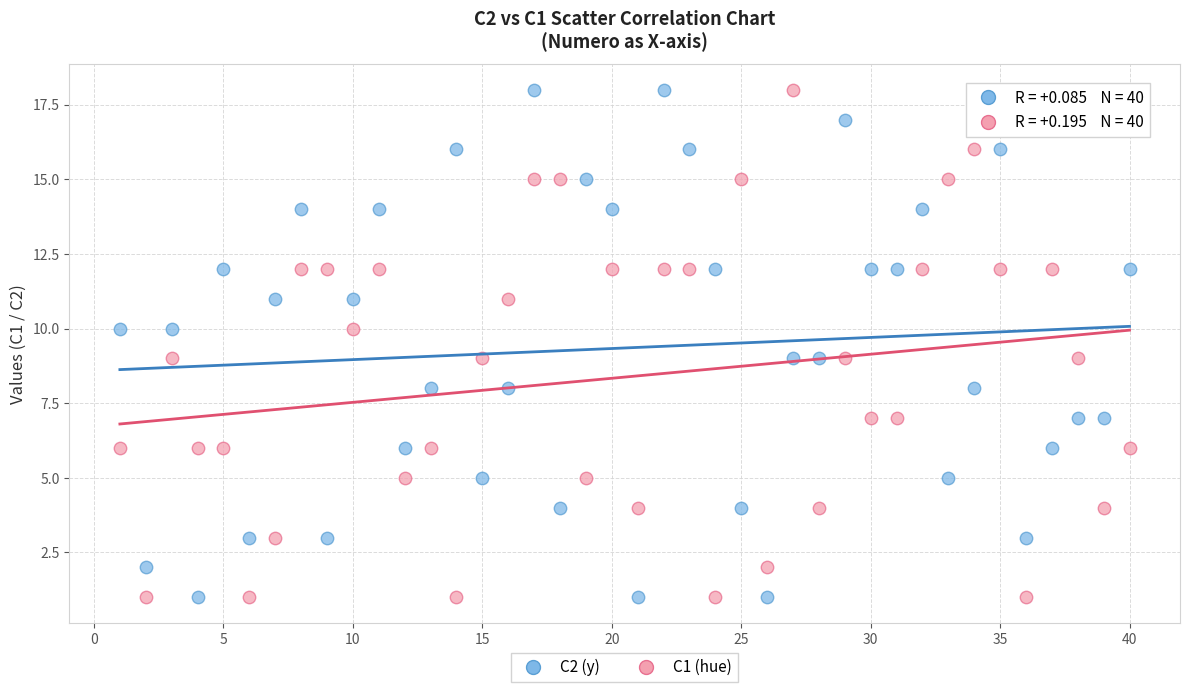

Across all data points, what is the range of X values (max minus min)?

39